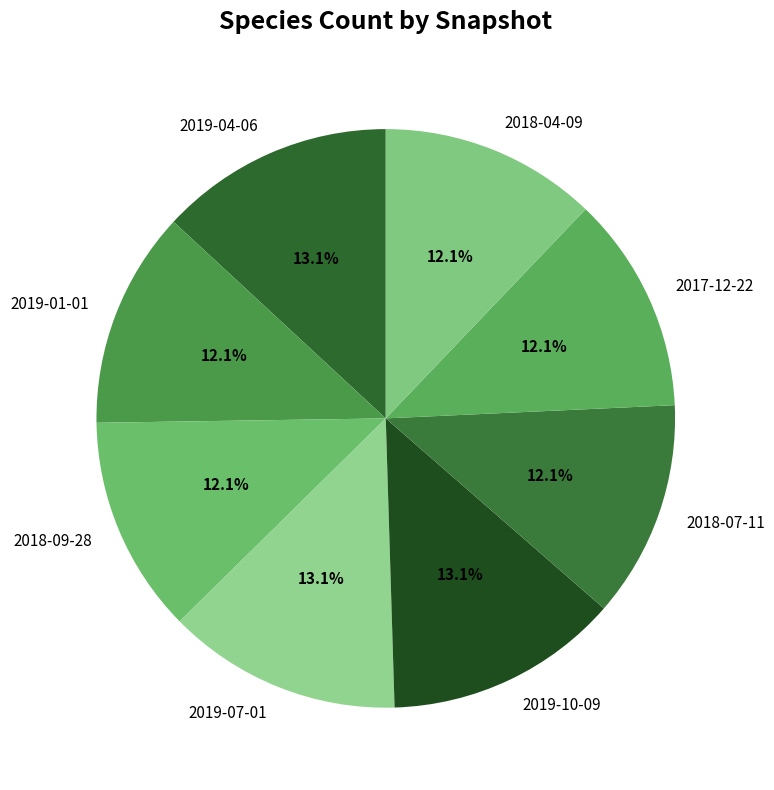

Which has a higher value, 2019-07-01 or 2017-12-22?

2019-07-01